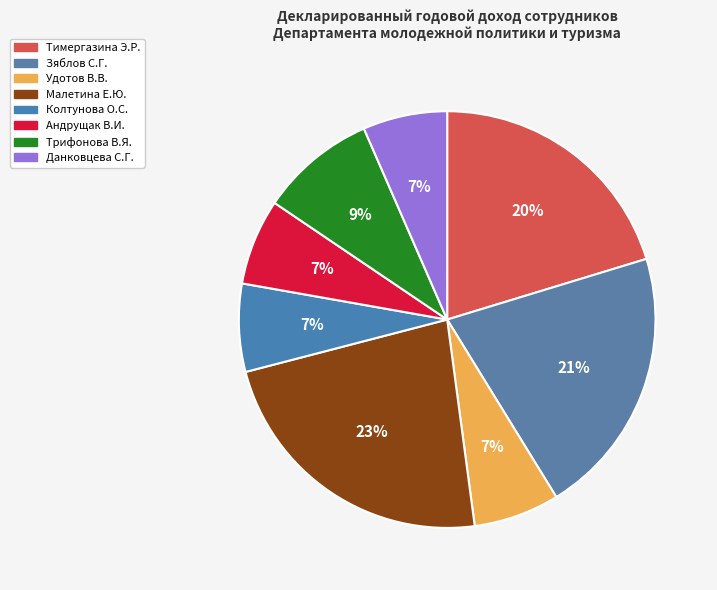

What is the change in value from Удотов В.В. to Андрущак В.И.?

+6165.2